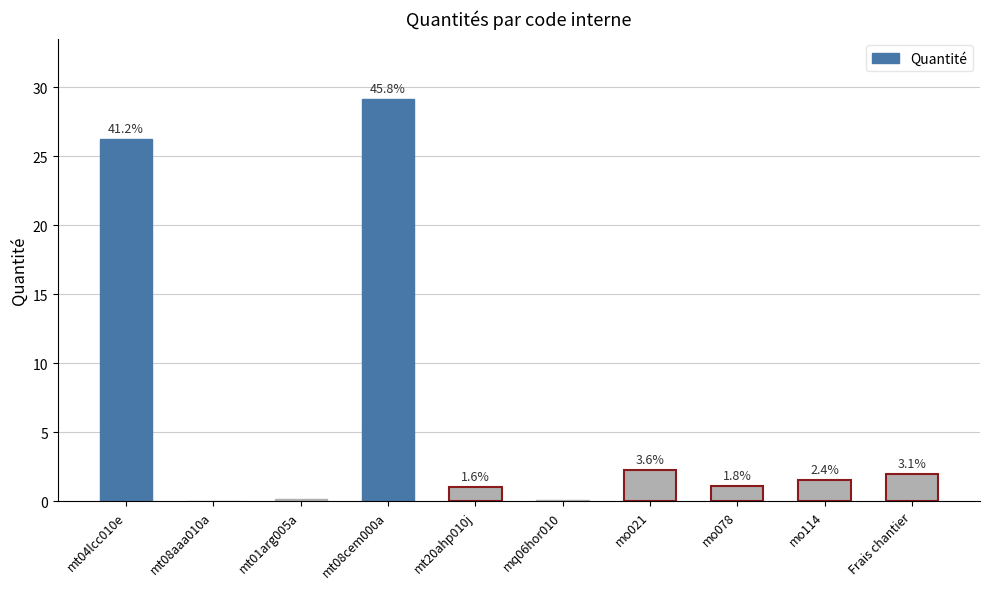

What is the change in value from mt01arg005a to Frais chantier?

+1.8